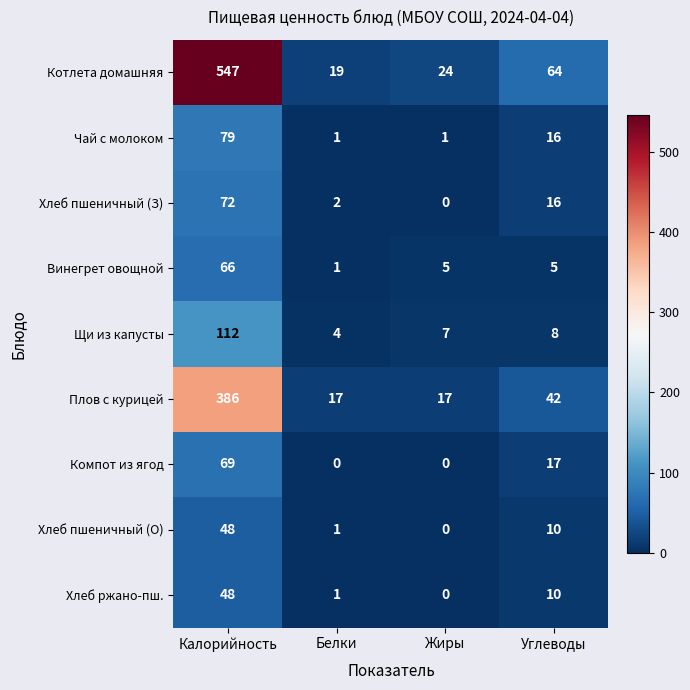

What is the difference between the second highest and minimum values in the Хлеб ржано-пш. series?

10